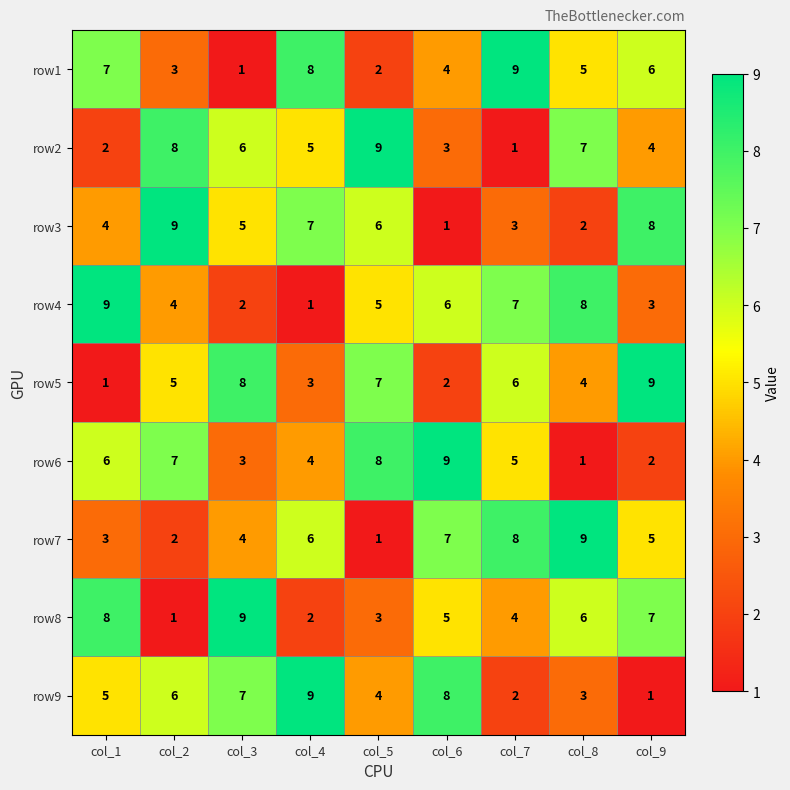

Rank the series at col_8 from lowest to highest value.

row6, row3, row9, row5, row1, row8, row2, row4, row7